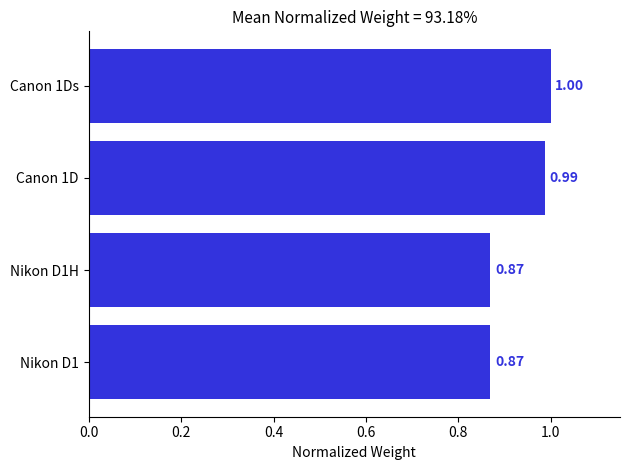

Are the bars grouped side by side (vs. stacked)?

No